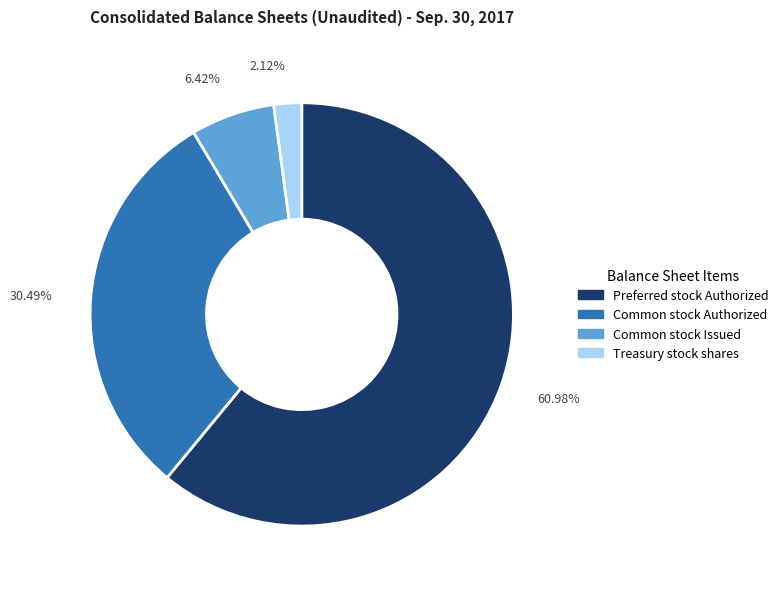

Is it true that Preferred stock Authorized is 61% of the pie?

True